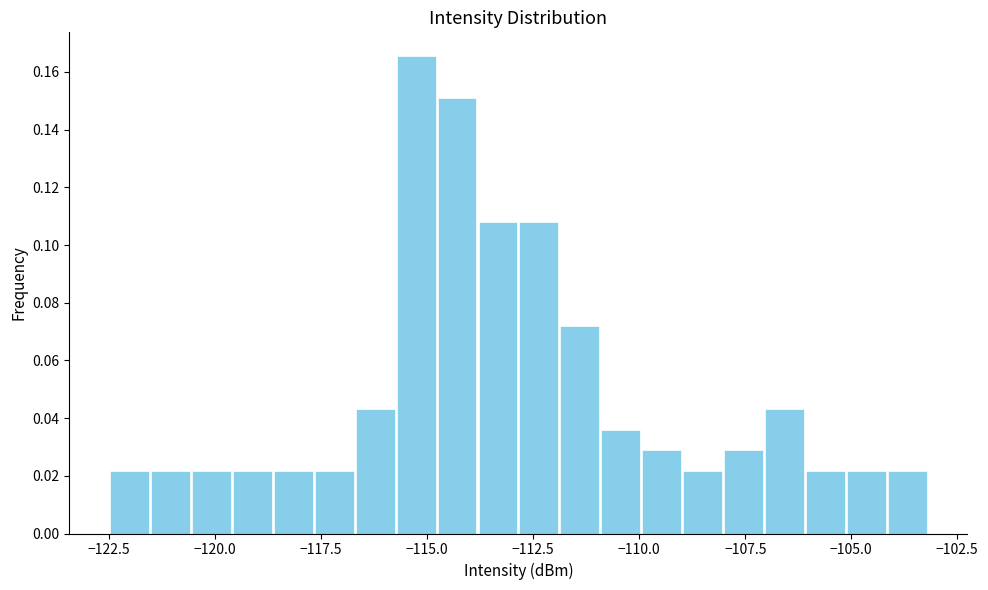

Read against the x-axis, roughly where is the centre of the tallest bar?

-115.5